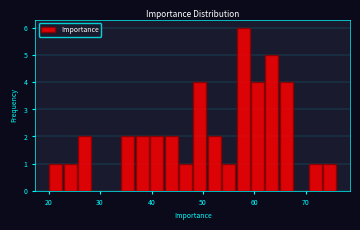

Read against the x-axis, roughly where is the centre of the tallest bar?

58